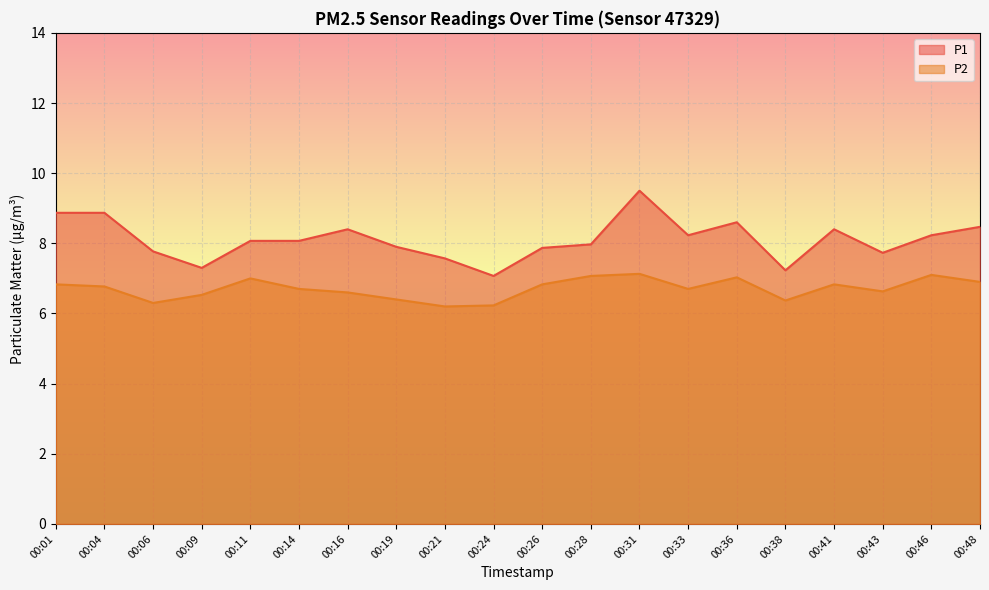

Reading right to left, what are all the values shown in this chart?

P1: 00:48=8.5	00:46=8.2	00:43=7.7	00:41=8.4	00:38=7.2	00:36=8.6	00:33=8.2	00:31=9.5	00:28=8.0	00:26=7.9	00:24=7.1	00:21=7.6	00:19=7.9	00:16=8.4	00:14=8.1	00:11=8.1	00:09=7.3	00:06=7.8	00:04=8.9	00:01=8.9
P2: 00:48=6.9	00:46=7.1	00:43=6.6	00:41=6.8	00:38=6.4	00:36=7.0	00:33=6.7	00:31=7.1	00:28=7.1	00:26=6.8	00:24=6.2	00:21=6.2	00:19=6.4	00:16=6.6	00:14=6.7	00:11=7.0	00:09=6.5	00:06=6.3	00:04=6.8	00:01=6.8